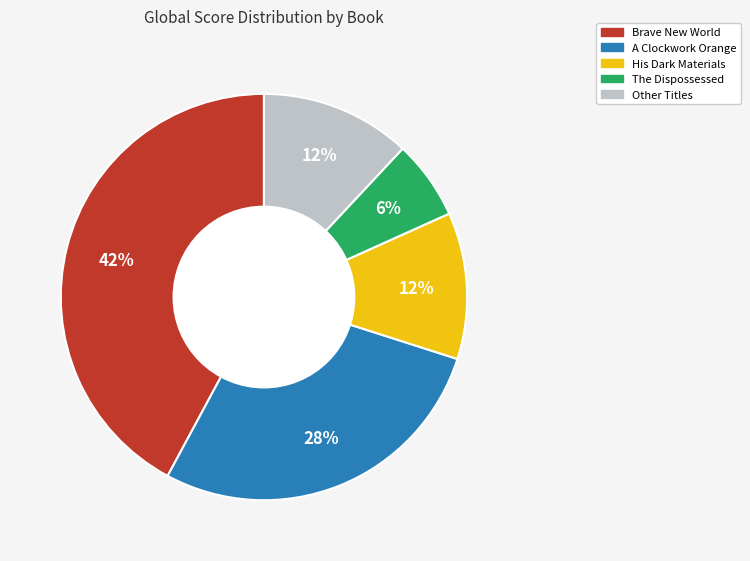

To the nearest percent, what is the average slice percentage?

20%